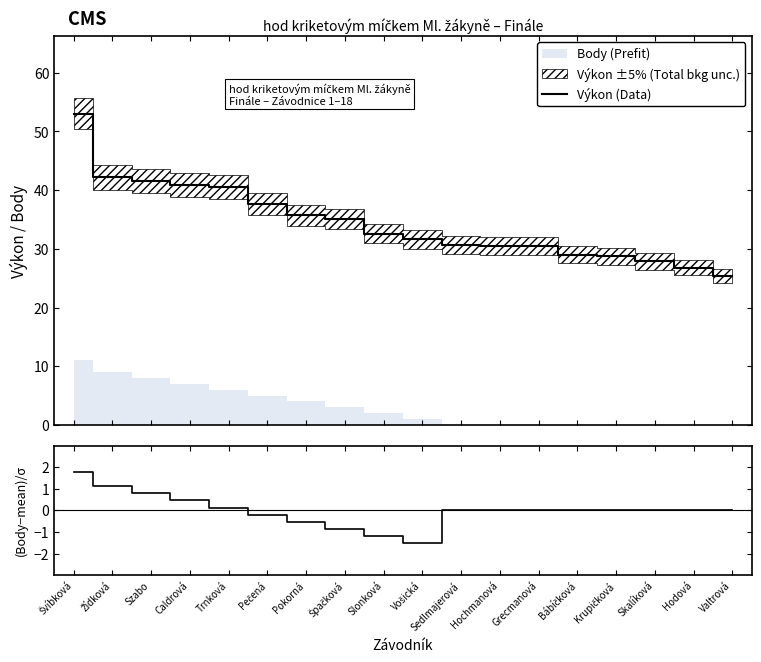

At Grecmanová, list the series in order from largest to smallest.

Výkon (Data), (Body-mean)/σ